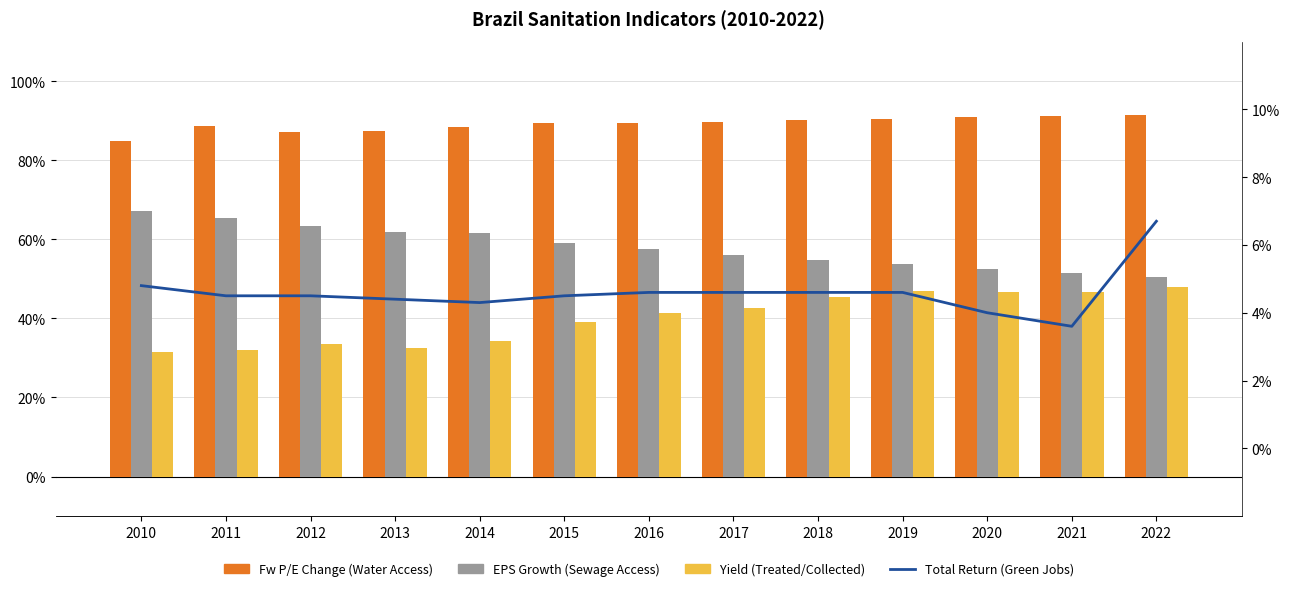

How many Total Return (Green Jobs) values are between 0 and 1?

13